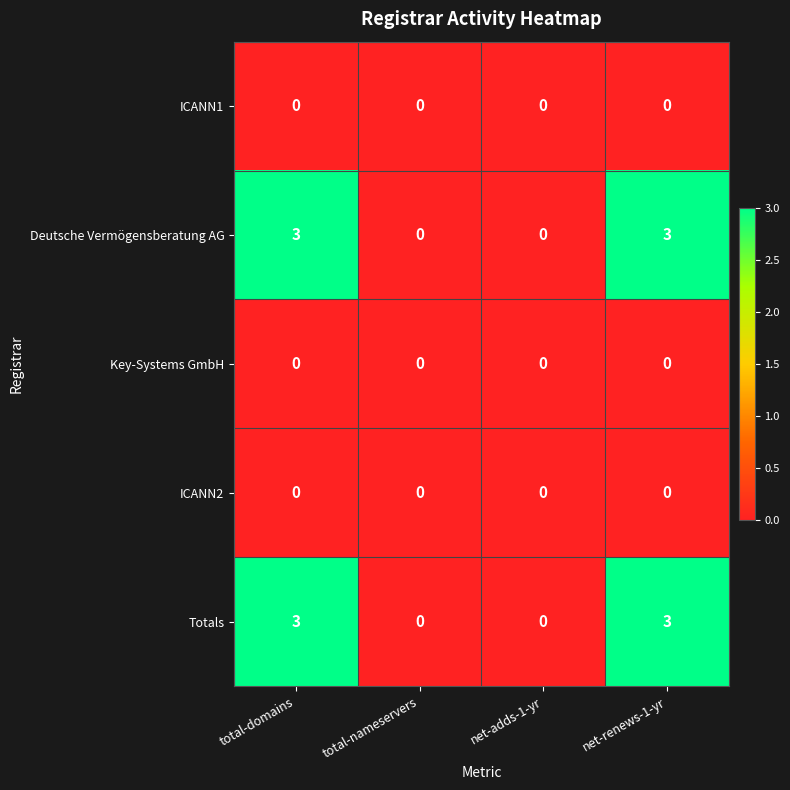

What is the highest value of the Totals series?

3